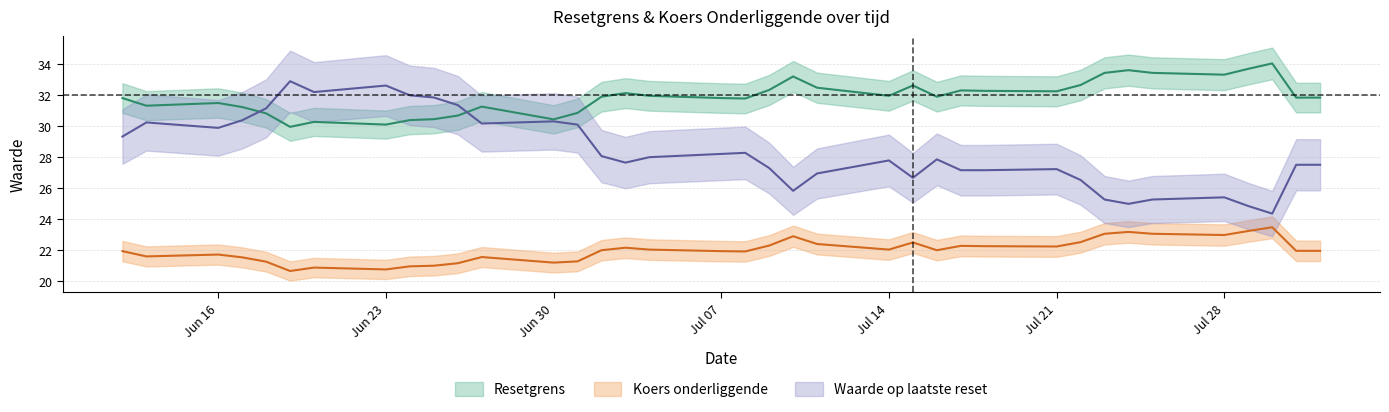

What is the total value across all series at 2025-06-25?

83.3